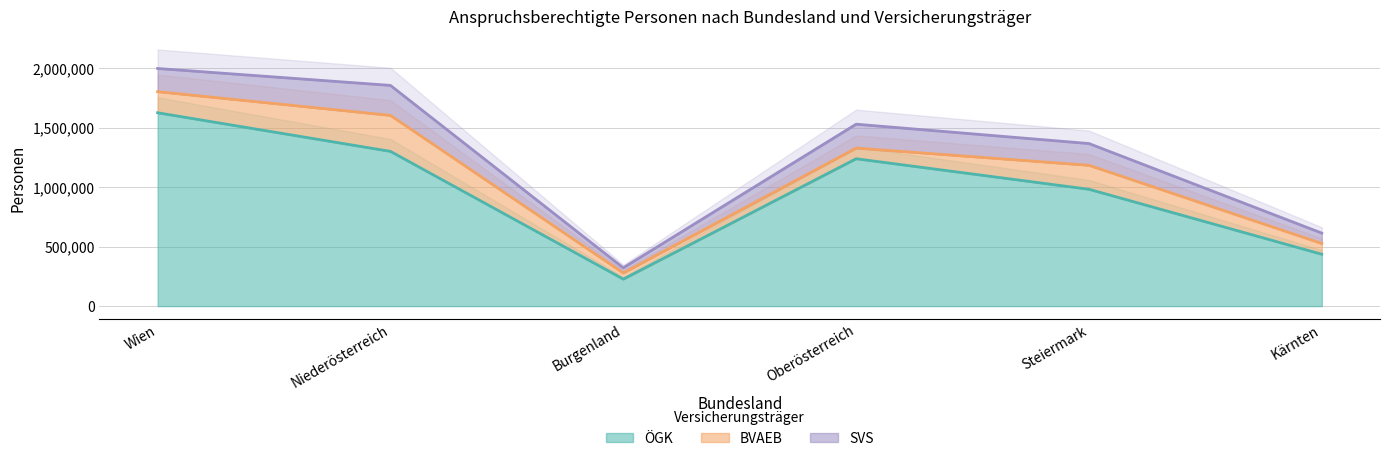

At which label does SVS reach its minimum?

Burgenland